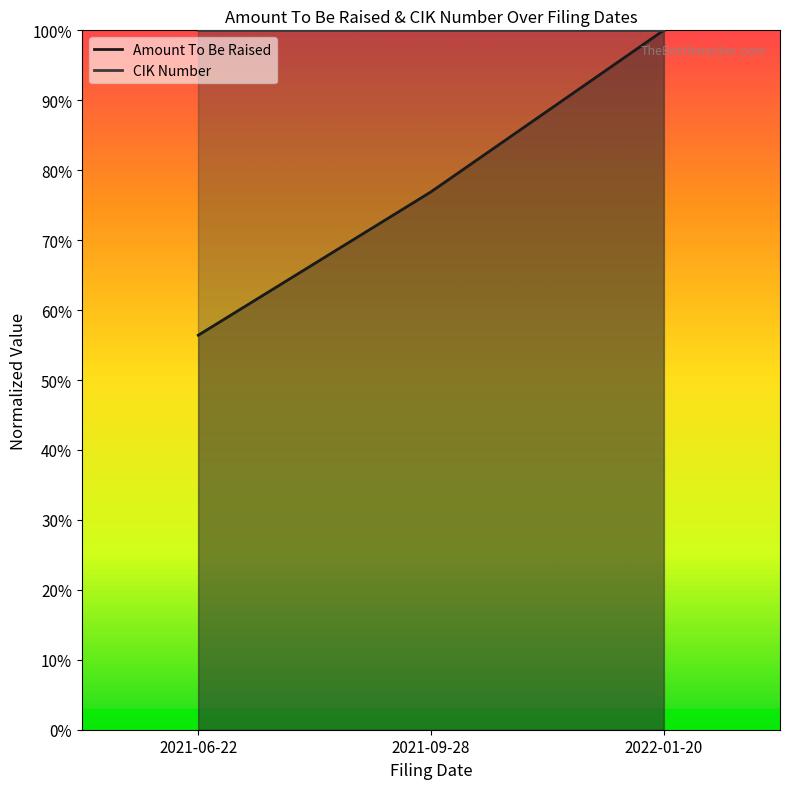

What is the sum of all CIK Number values?

3.0